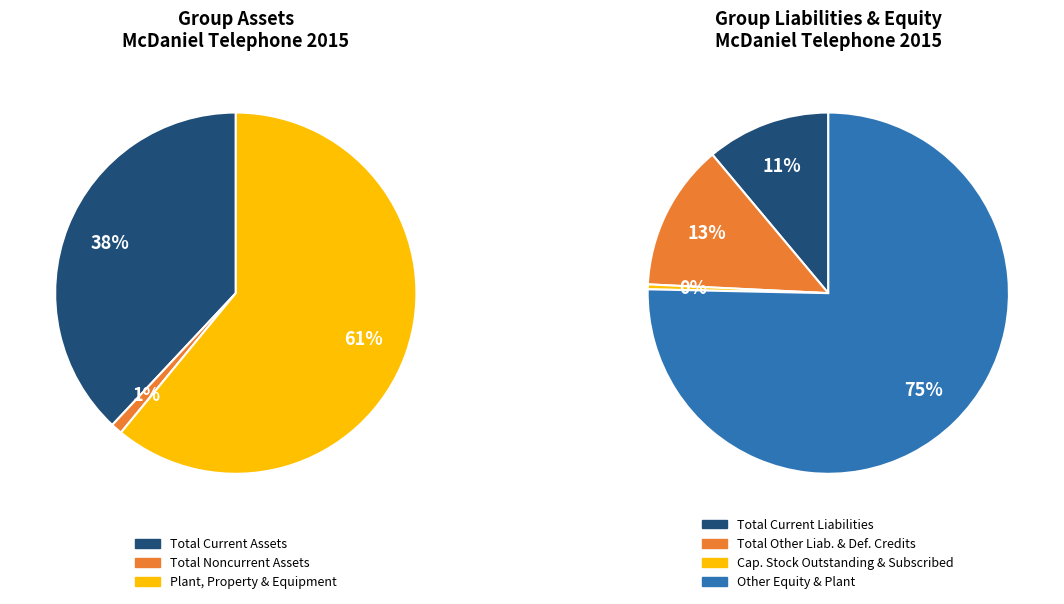

Combined, do Cap. Stock Outstanding & Subscribed and Total Other Liab. & Def. Credits account for over 50%?

No